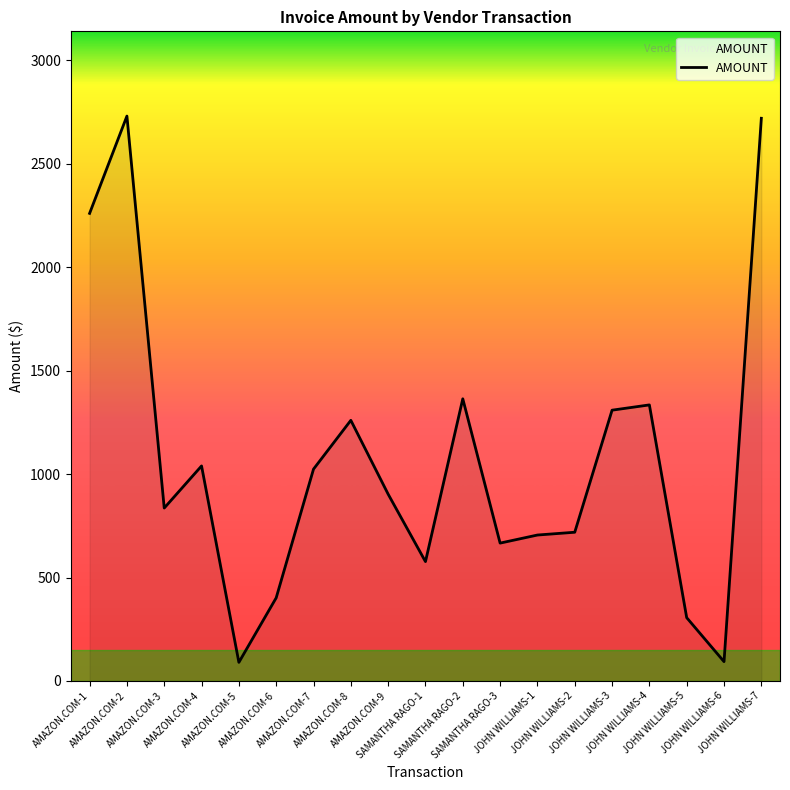

What is the maximum value shown in the chart?

2730.7